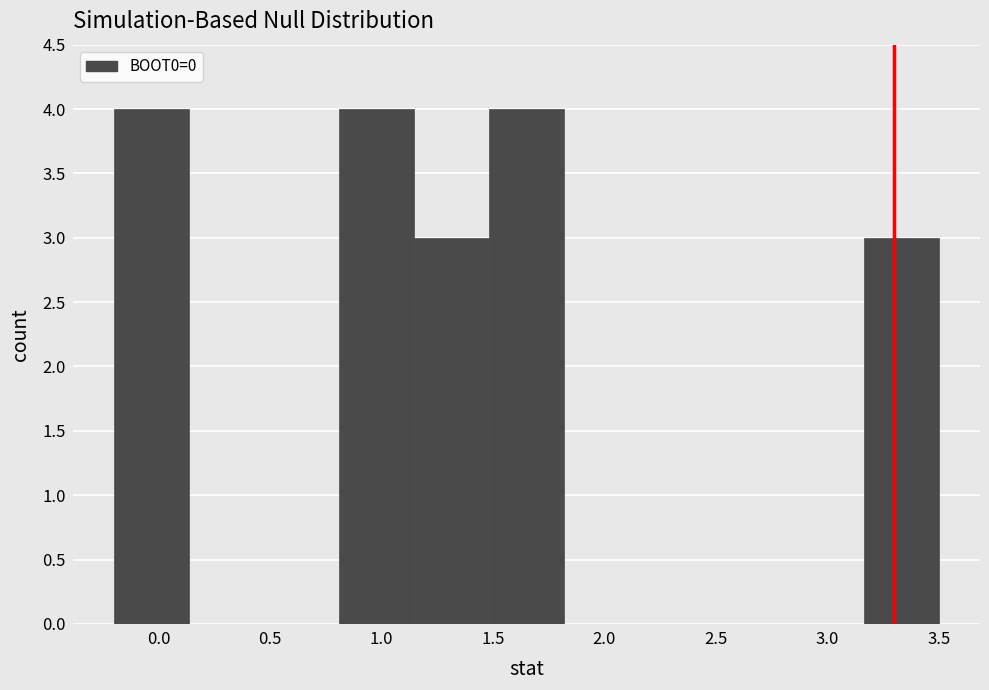

Reading left to right, list every bar in this chart as the range it spans on the x-axis followed by its height. Neither the bar edges nor the heights are printed on the chart, so give them approximately, as read against the axes.

-0.20 to 0.15: 4
0.15 to 0.45: 0
0.45 to 0.80: 0
0.80 to 1.15: 4
1.15 to 1.50: 3
1.50 to 1.80: 4
1.80 to 2.15: 0
2.15 to 2.50: 0
2.50 to 2.85: 0
2.85 to 3.15: 0
3.15 to 3.50: 3